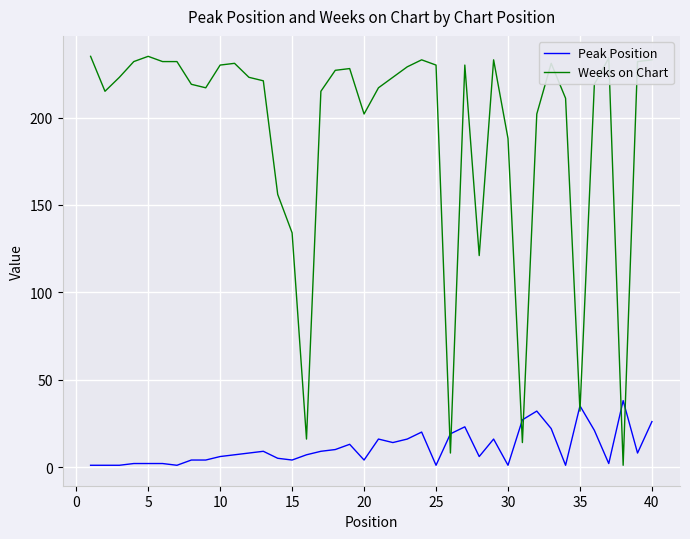

Which series ends up on top after the final intersection of Weeks on Chart and Peak Position?

Weeks on Chart